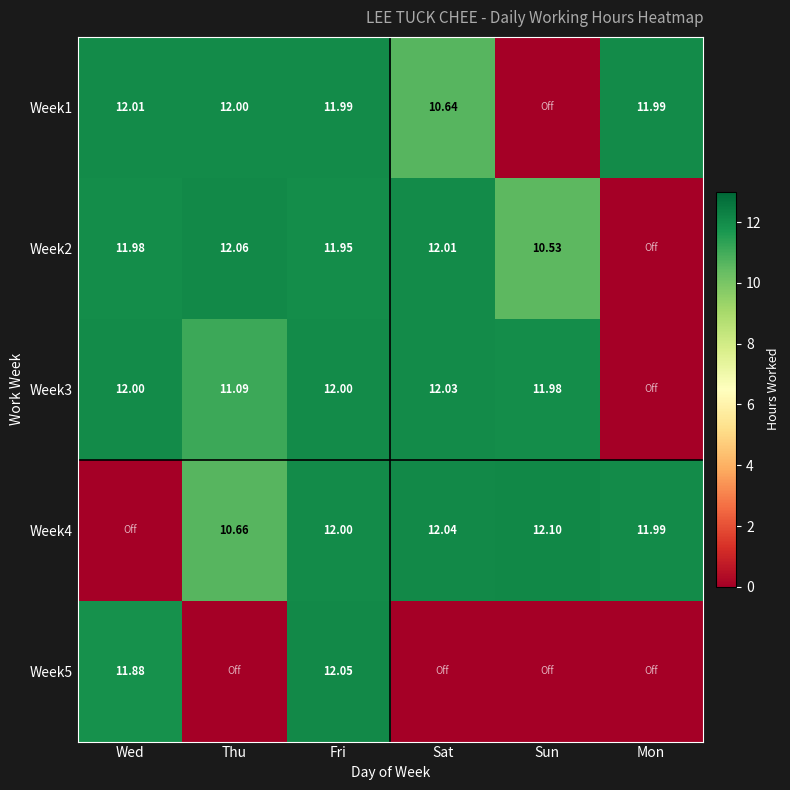

Which has a higher value, Sat or Mon?

Mon